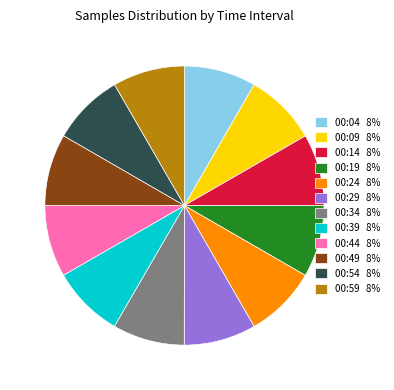

Is the sum of 00:09 and 00:34 greater than half?

No